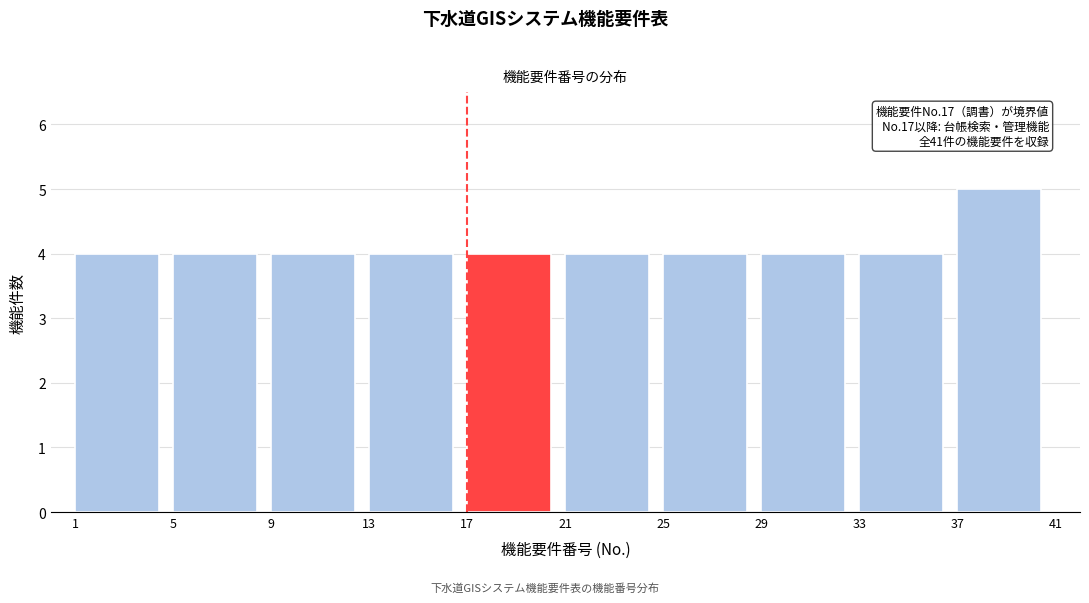

Which range on the x-axis has the tallest bar?

37 to 41